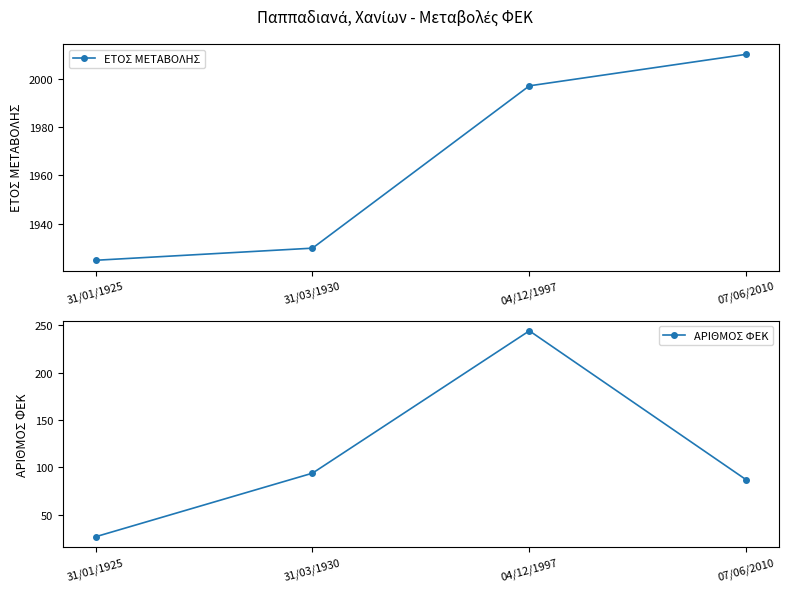

True or false: ΑΡΙΘΜΟΣ ΦΕΚ and ΕΤΟΣ ΜΕΤΑΒΟΛΗΣ intersect in this chart.

False